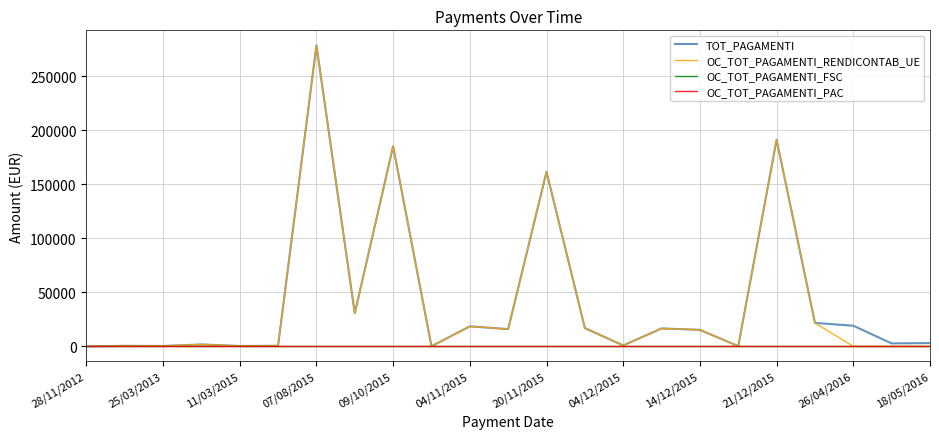

What is the average value of the TOT_PAGAMENTI series?

42665.0